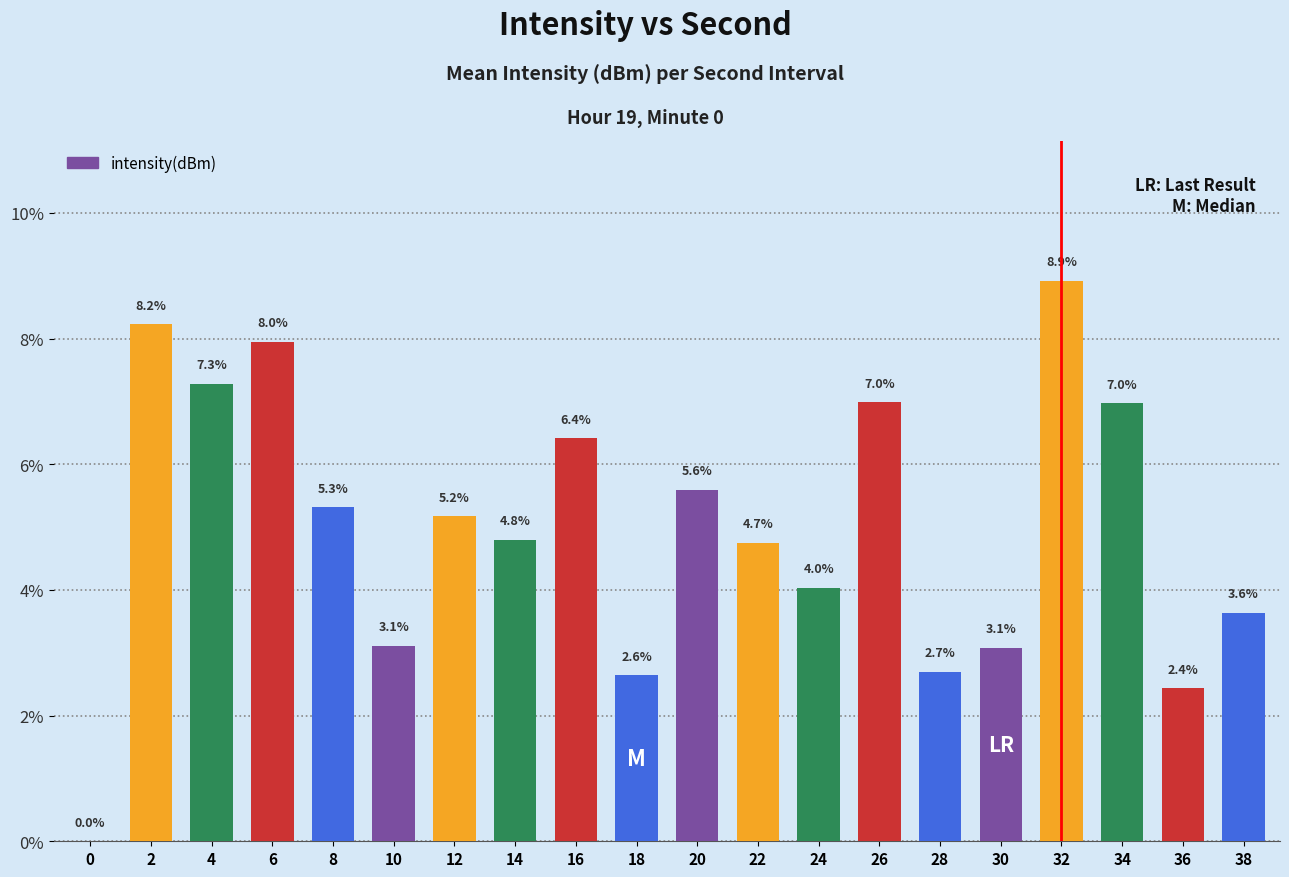

What is the maximum value shown in the chart?

8.9